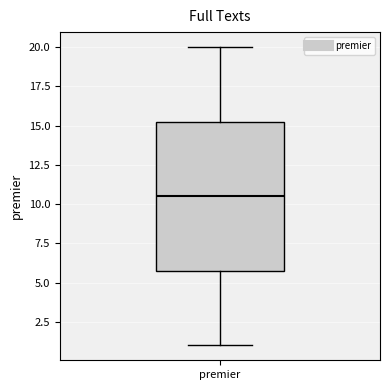

Read this box plot against the y-axis: the position of the median line, the range covered by the box, and the ends of both whiskers. The values are not printed on the chart, so give them approximately, as read against the axis.

median 10.5, box 6.0 to 15.5, whiskers 1.0 to 20.0